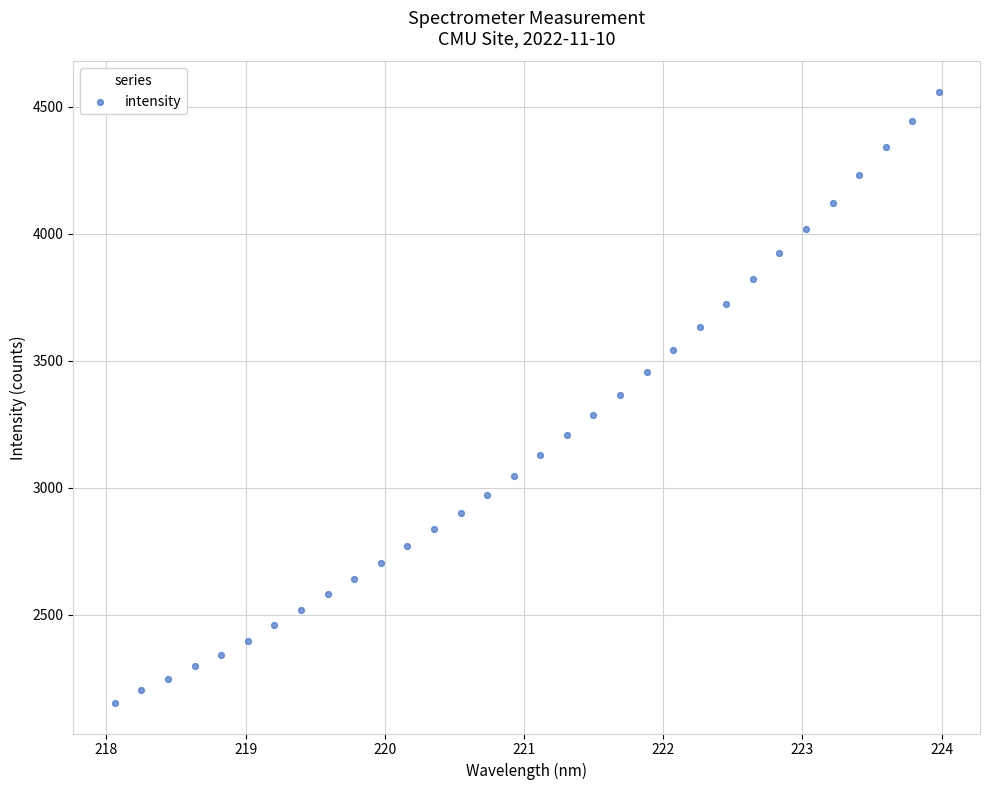

What is the range of Y values (max minus min)?

2405.9